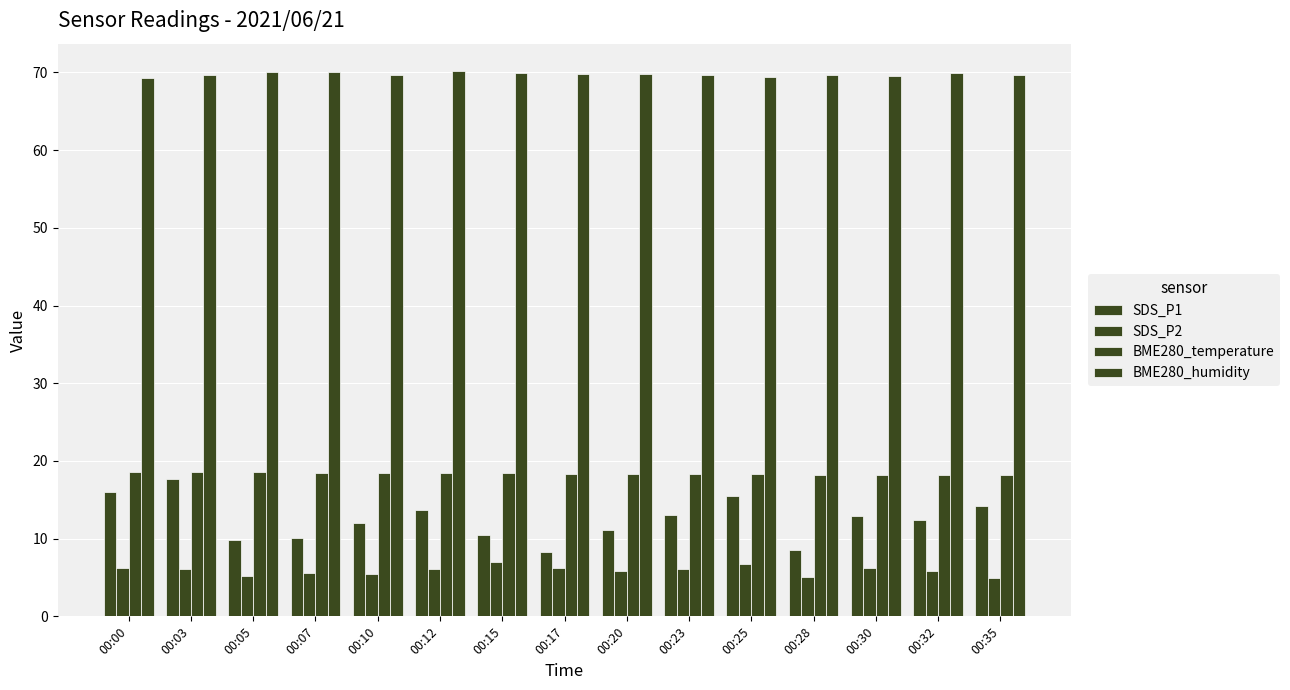

Does the chart contain stacked bars?

No